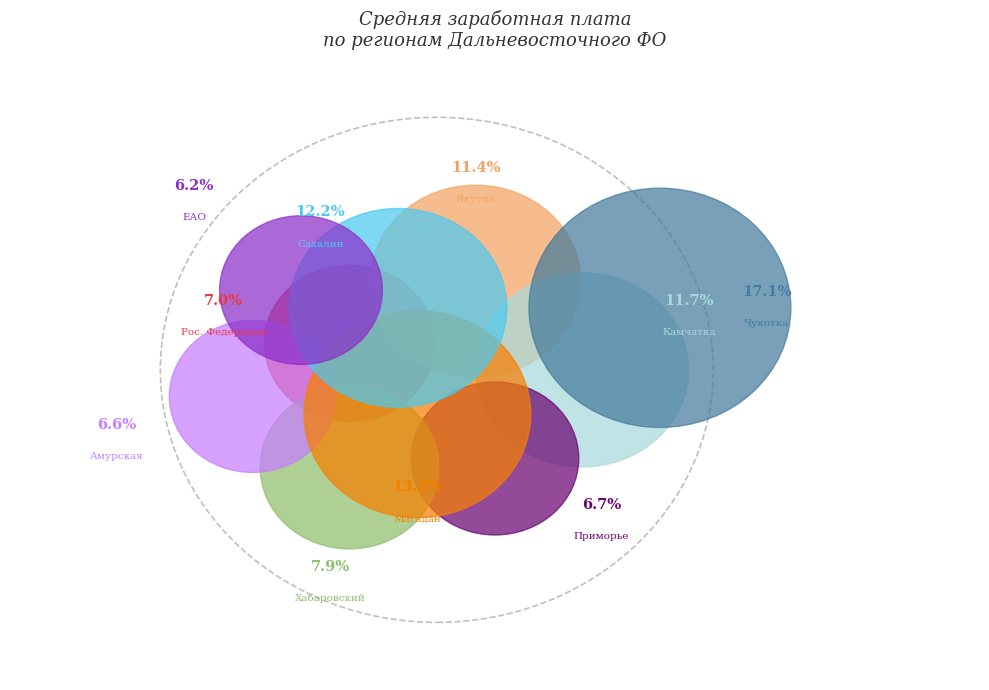

Does Магаданская область account for over 50% of the chart?

No